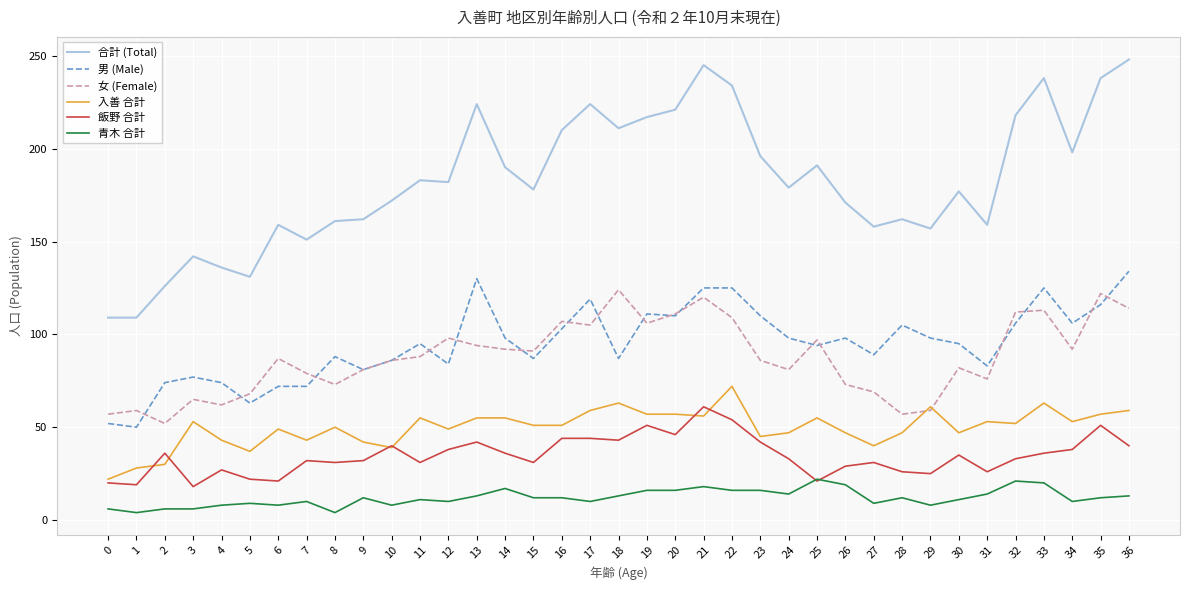

True or false: 入善 合計 and 青木 合計 cross at least once.

False